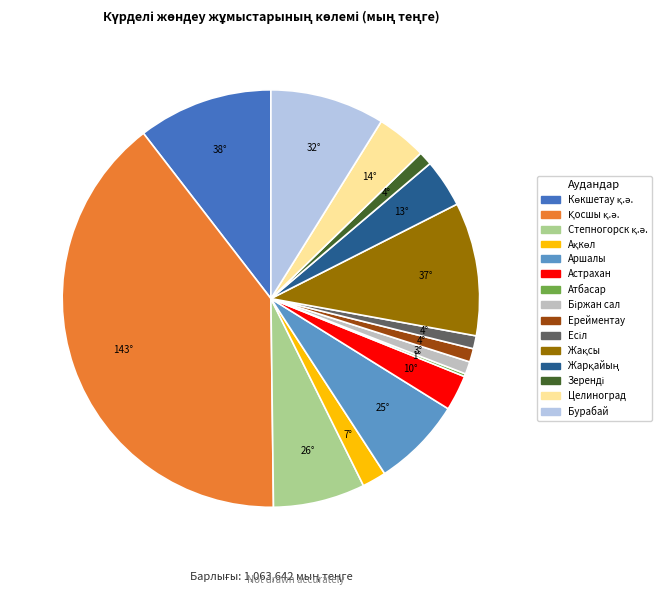

The Бурабай slice represents 20% of the pie. True or false?

False